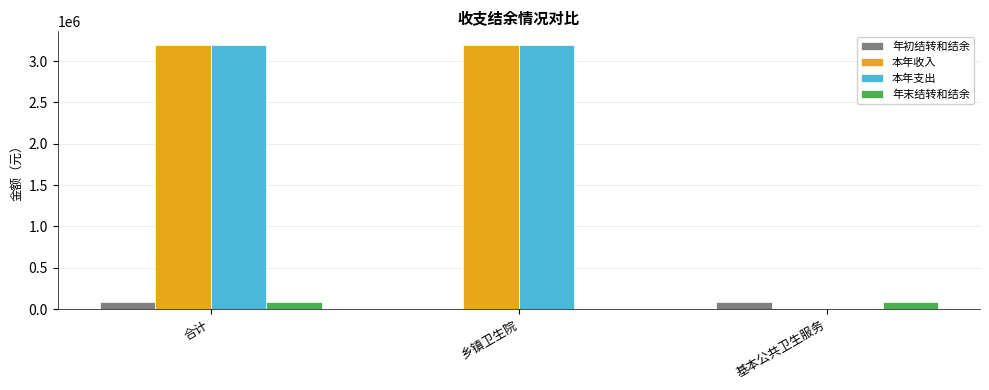

What is the greatest value displayed?

3201090.6